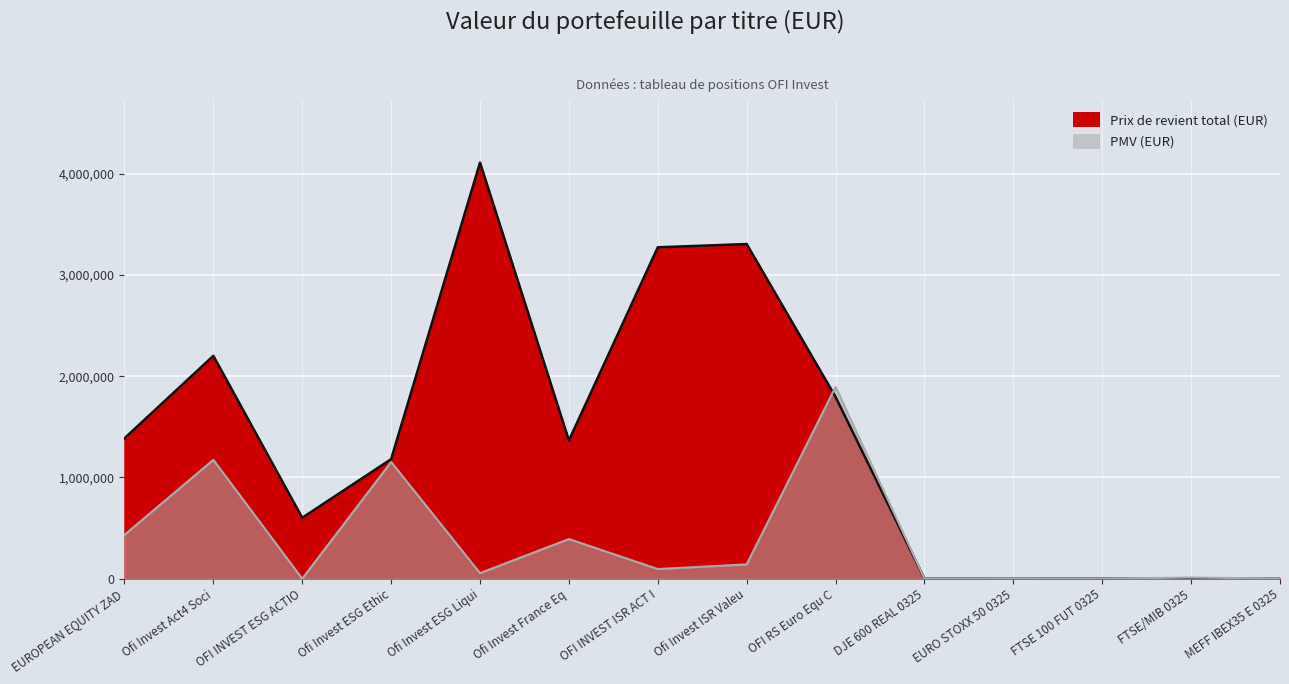

What is the label of the 1st point from the left?

EUROPEAN EQUITY ZAD